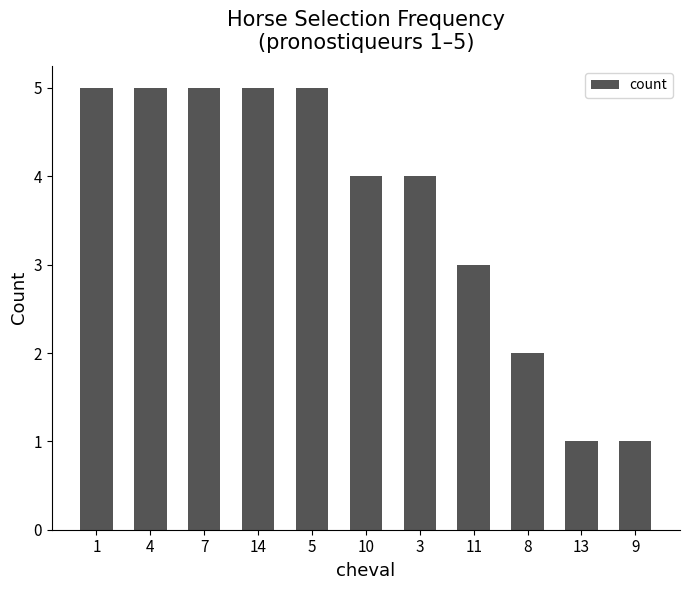

What is the difference between the maximum and minimum values?

4